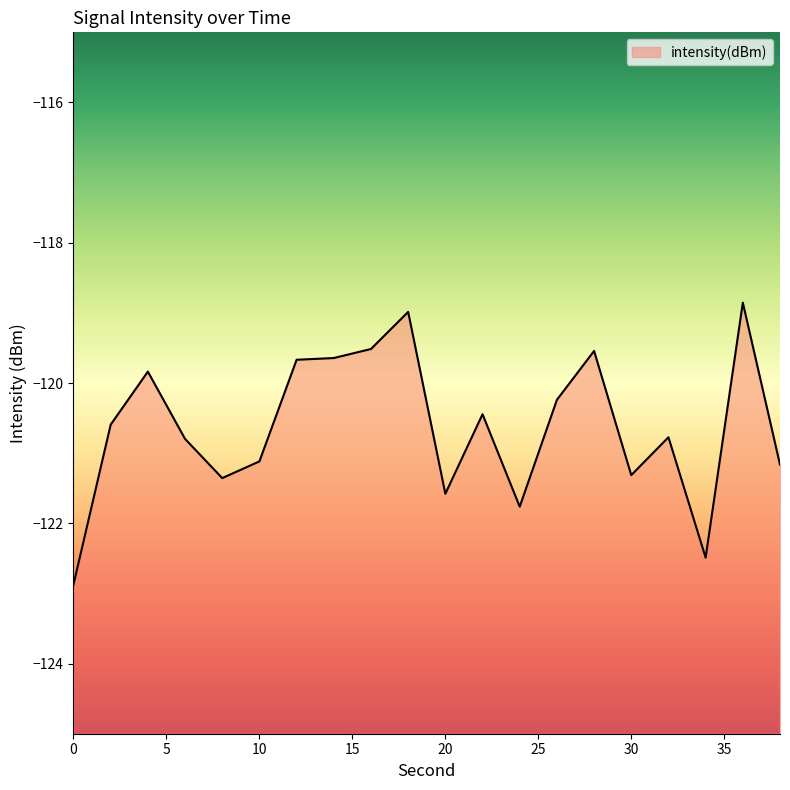

How many points are higher than both their immediate neighbors (excluding endpoints)?

6